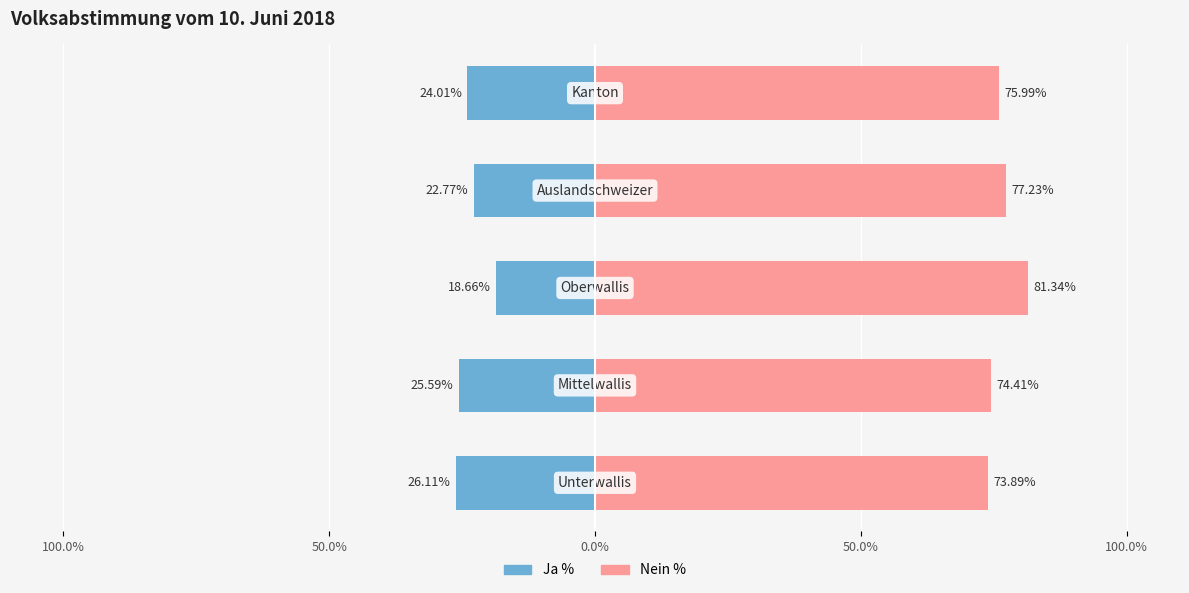

How many values in the Nein % series exceed 75?

3